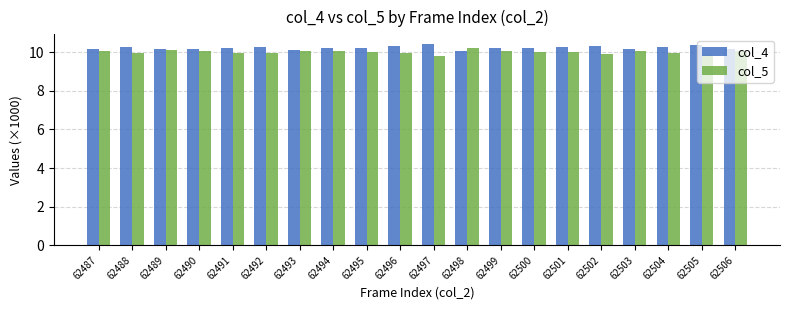

The value of col_4 at 62494 is 14.5. True or false?

False